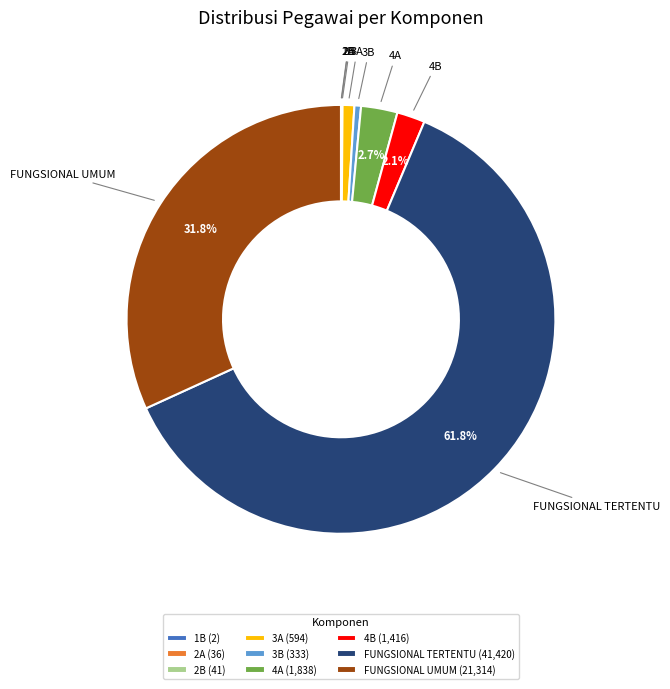

To the nearest percent, what portion does 3A represent?

1%